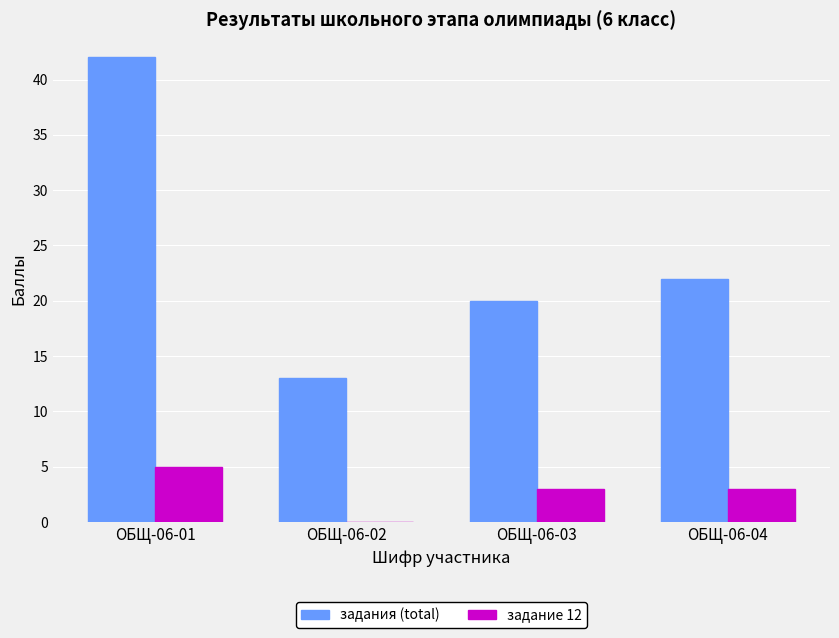

At which label does задание 12 reach its peak?

ОБЩ-06-01